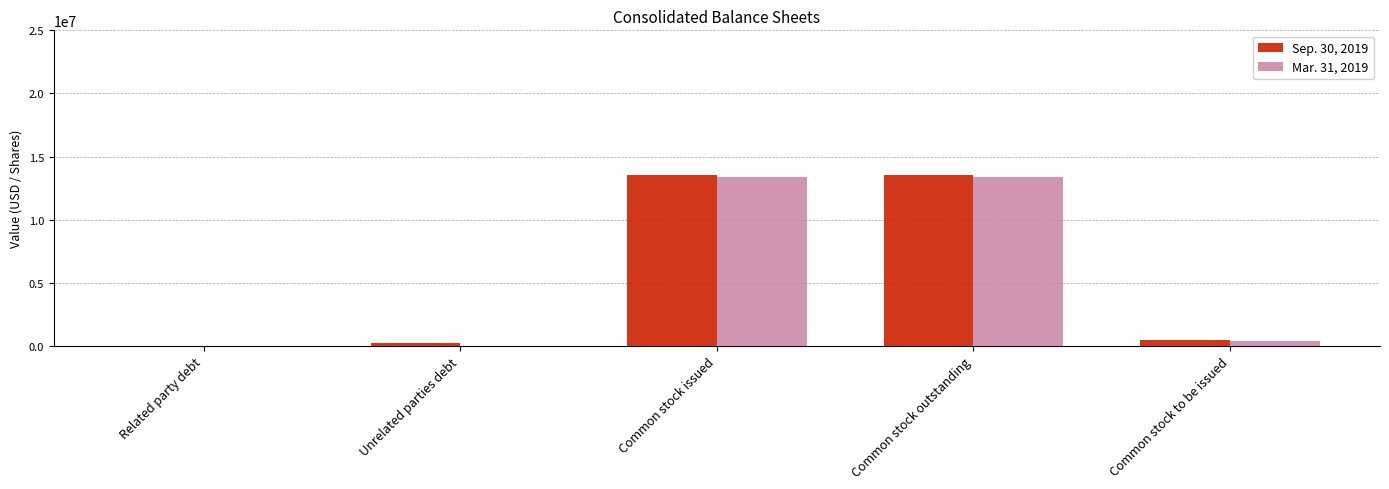

What is the total value across all series at Common stock outstanding?

26944220